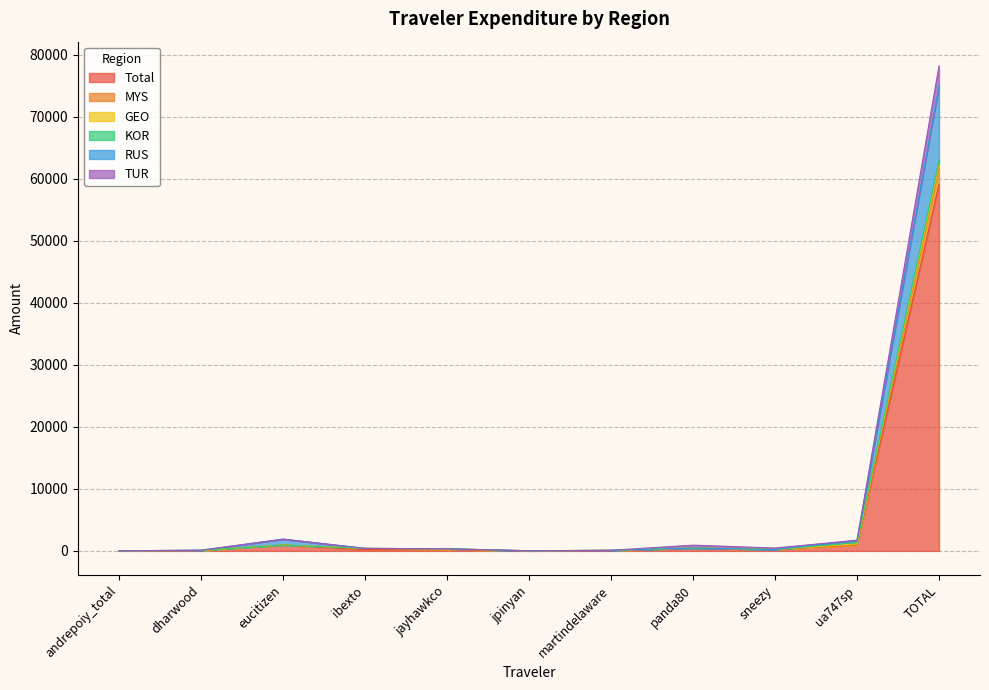

True or false: TUR has a value of 106.5 at dharwood.

True